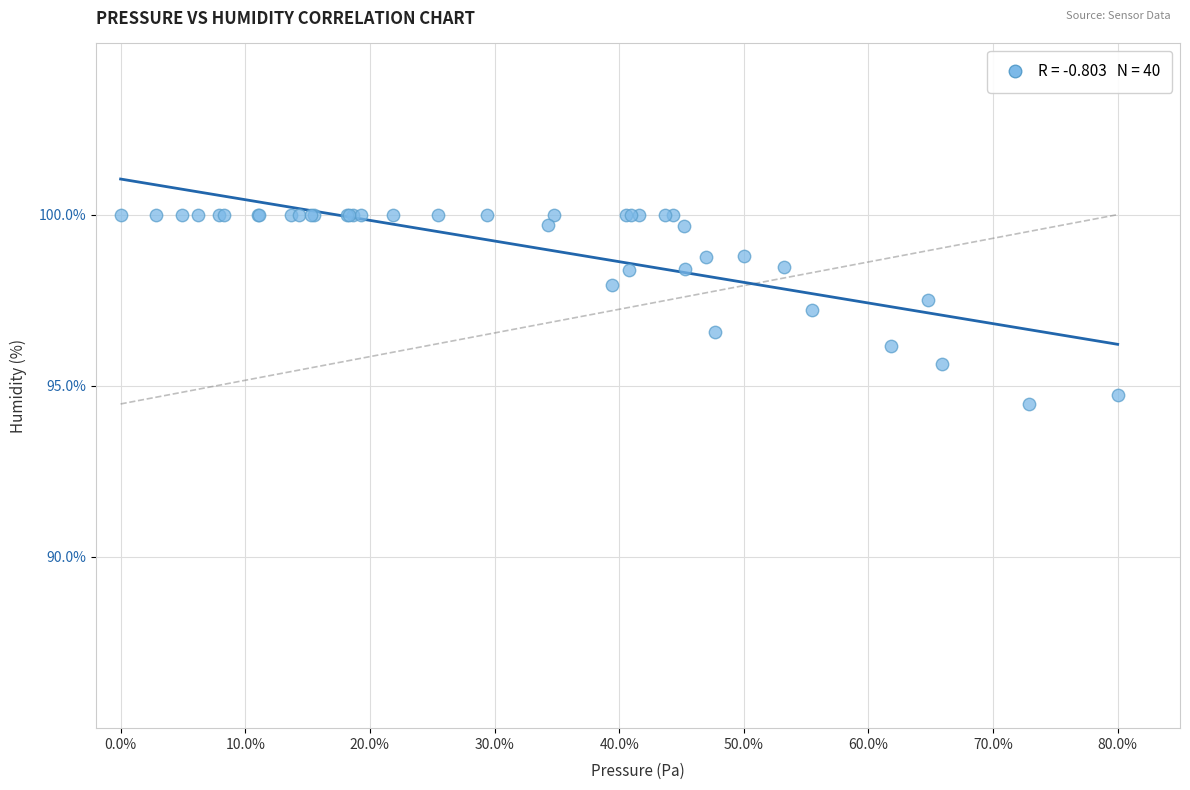

What Y value in the scatter plot is closest to 97?

97.2